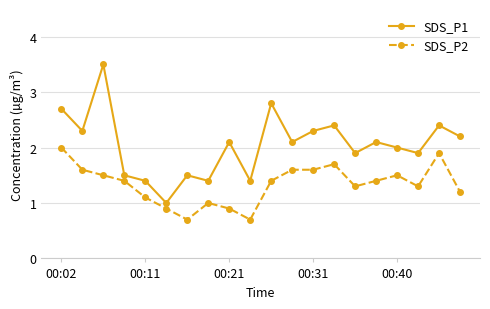

Which series has the widest spread of values?

SDS_P1